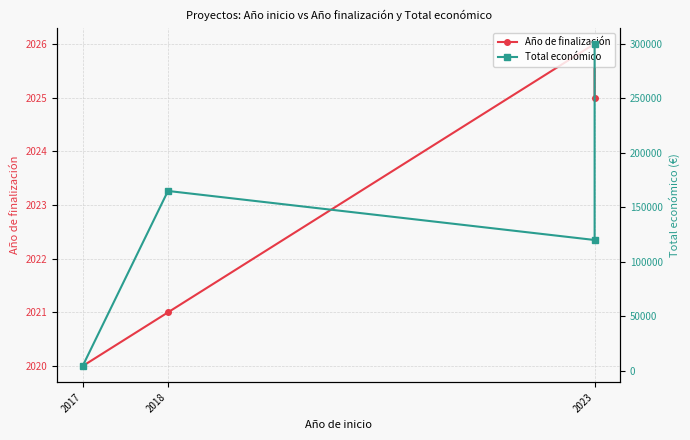

In Año de finalización, how many points are higher than both neighbors (excluding endpoints)?

1